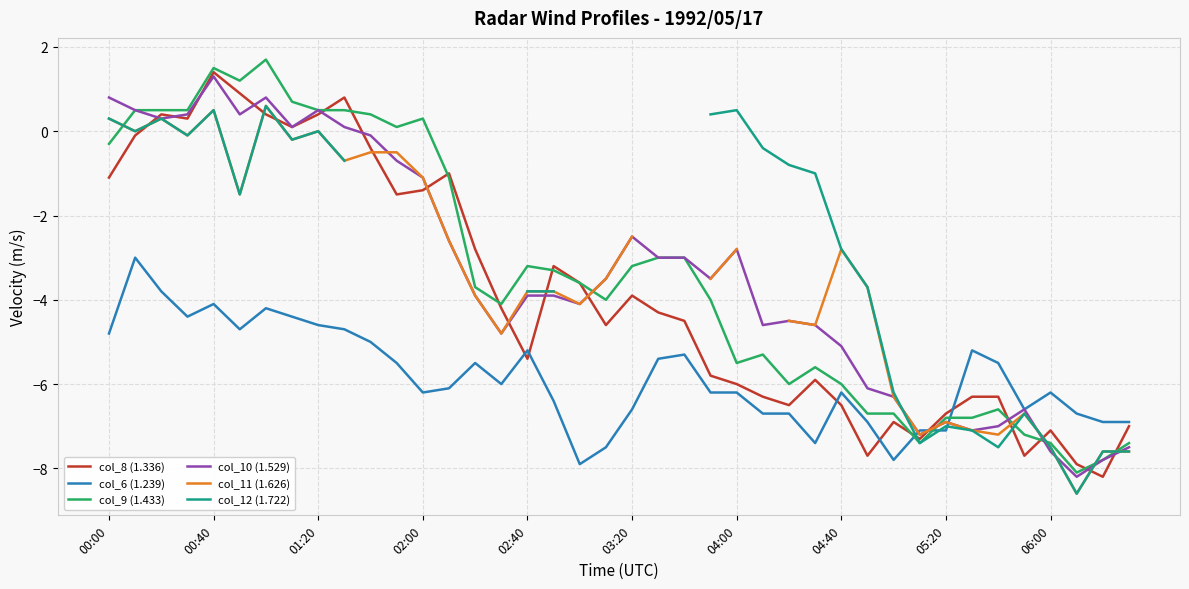

True or false: col_9 (1.433) and col_6 (1.239) intersect in this chart.

True